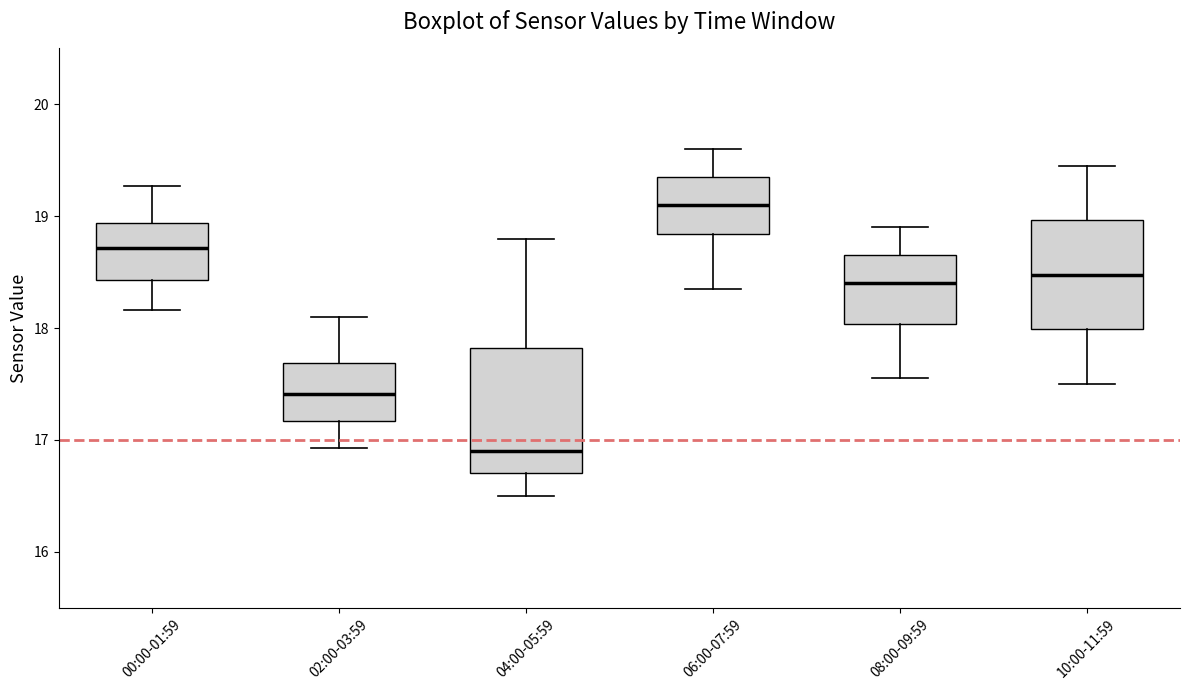

Which box is the tallest, from its lower edge to its upper edge?

04:00-05:59